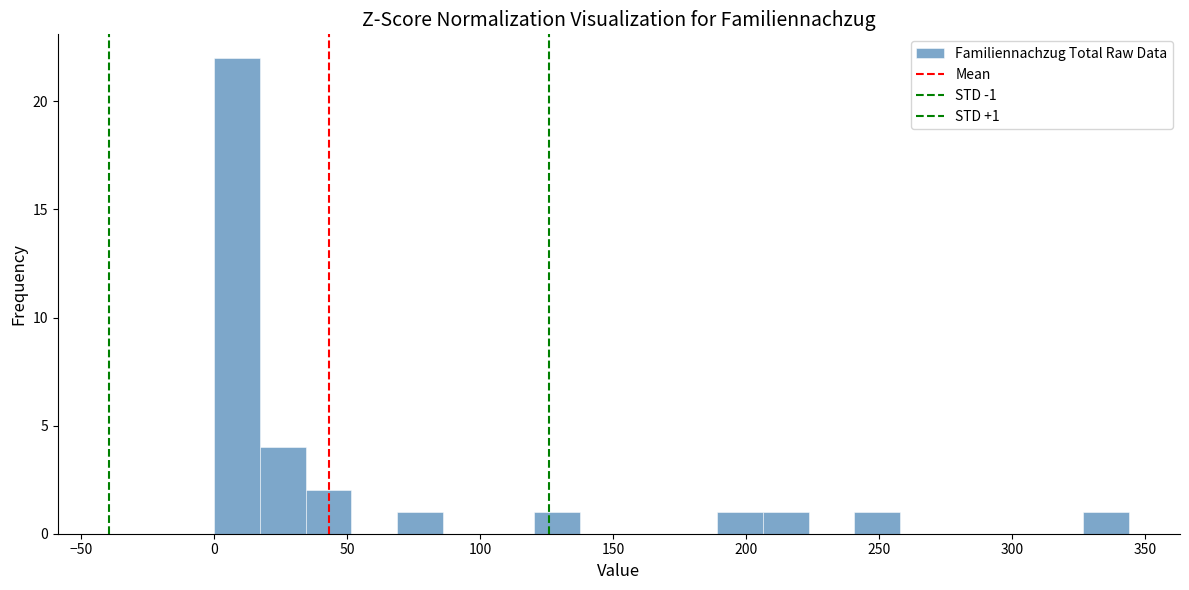

Read against the x-axis, roughly where is the centre of the tallest bar?

10